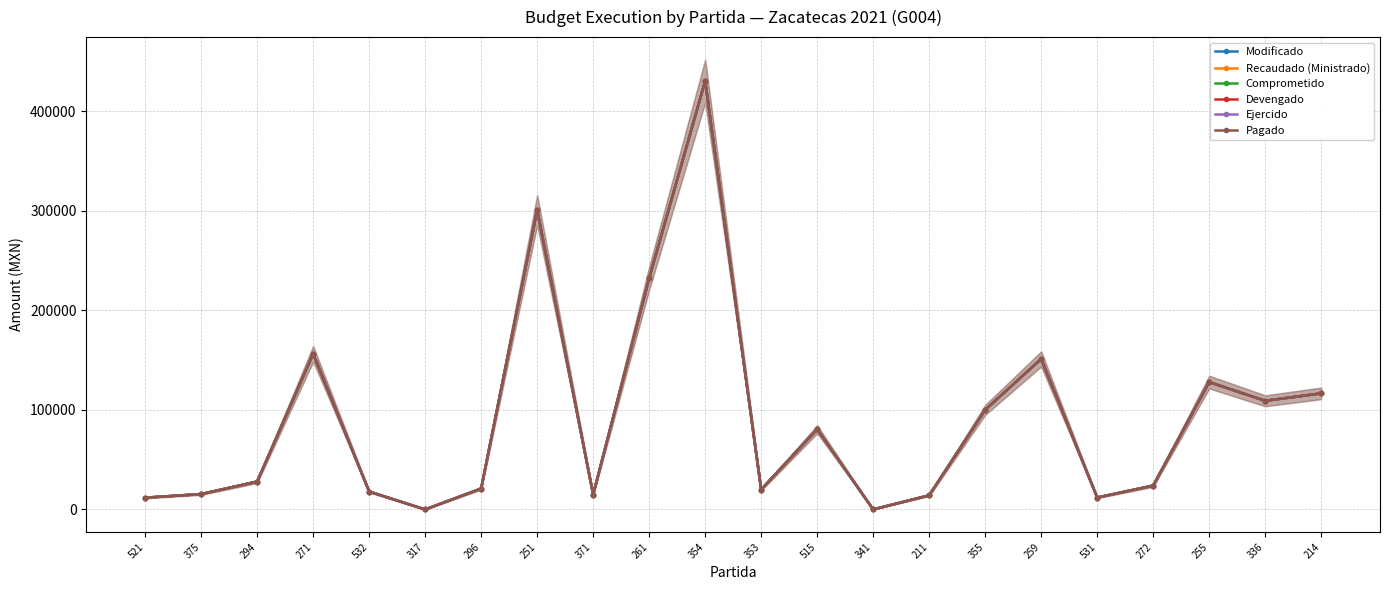

What is the maximum value for Modificado?

430163.4